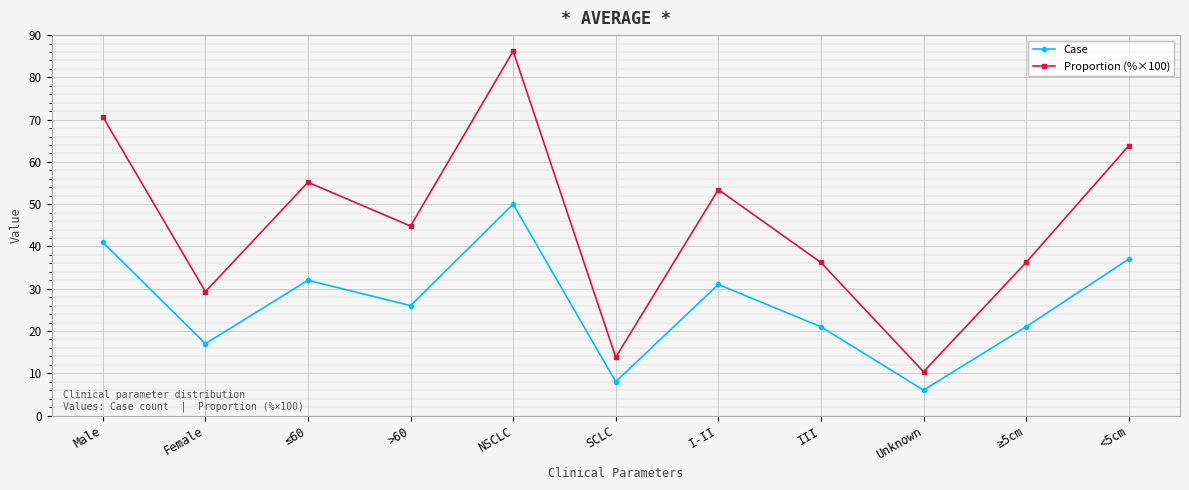

Where is the first local maximum for Case?

≤60